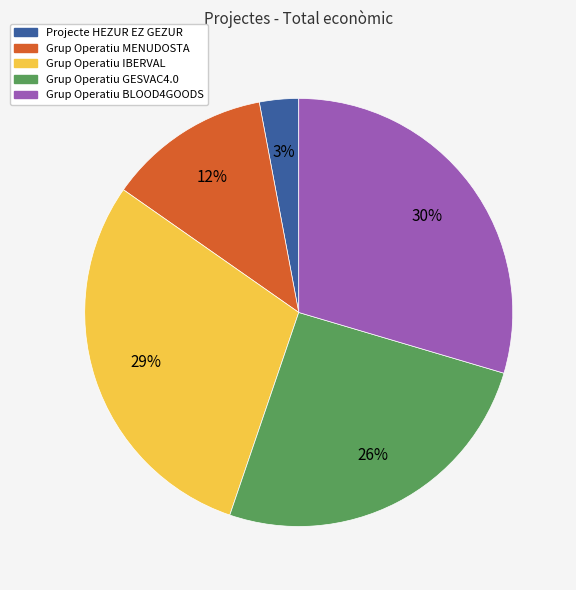

To the nearest percent, what is the difference between the largest and smallest slice percentages?

27%